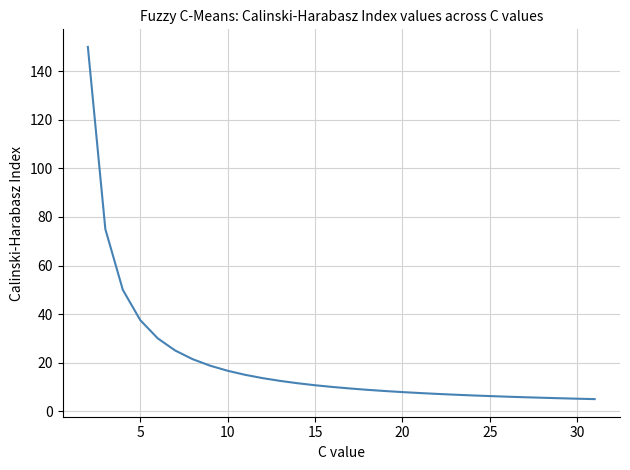

What is the smallest value displayed?

5.0